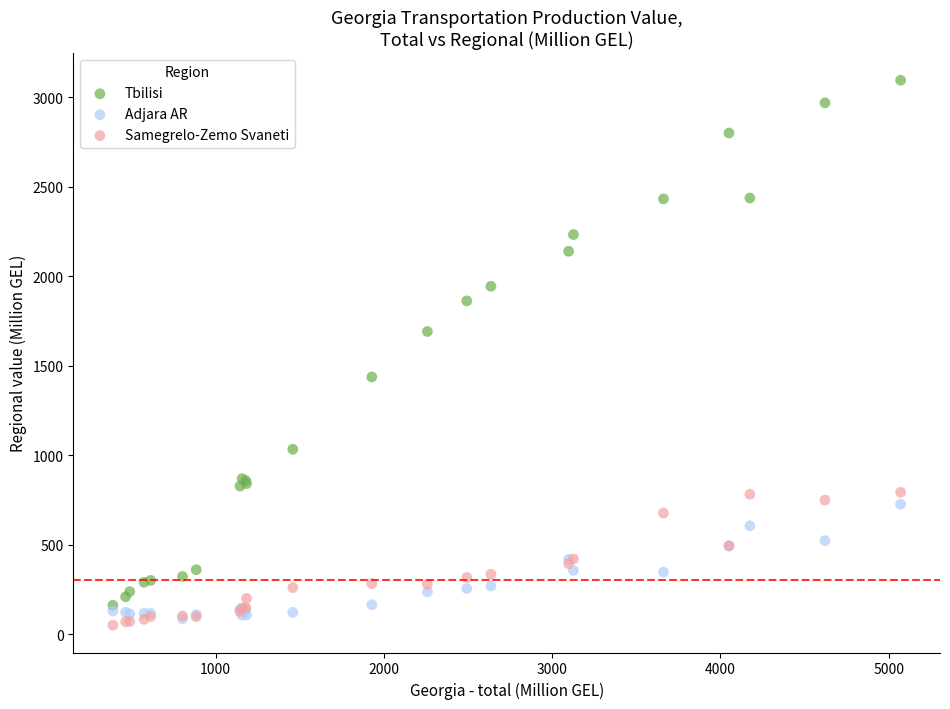

Which series reaches the minimum Y coordinate?

Samegrelo-Zemo Svaneti